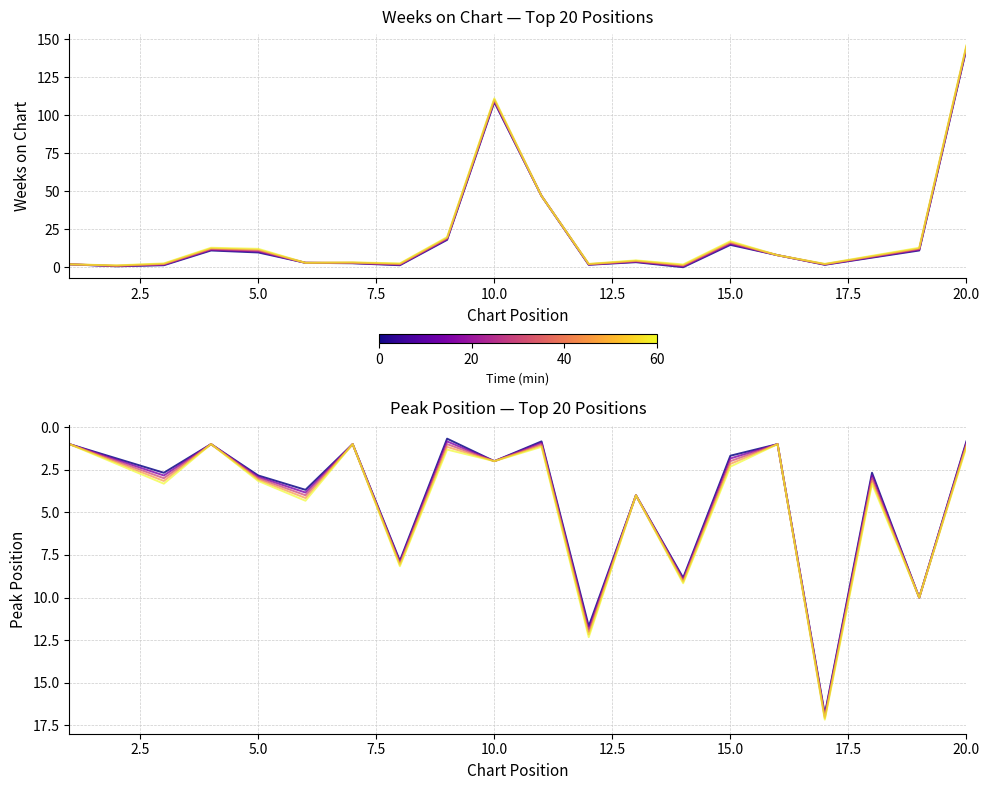

List the series in order of their peak value, lowest first.

Peak Position, Weeks on Chart